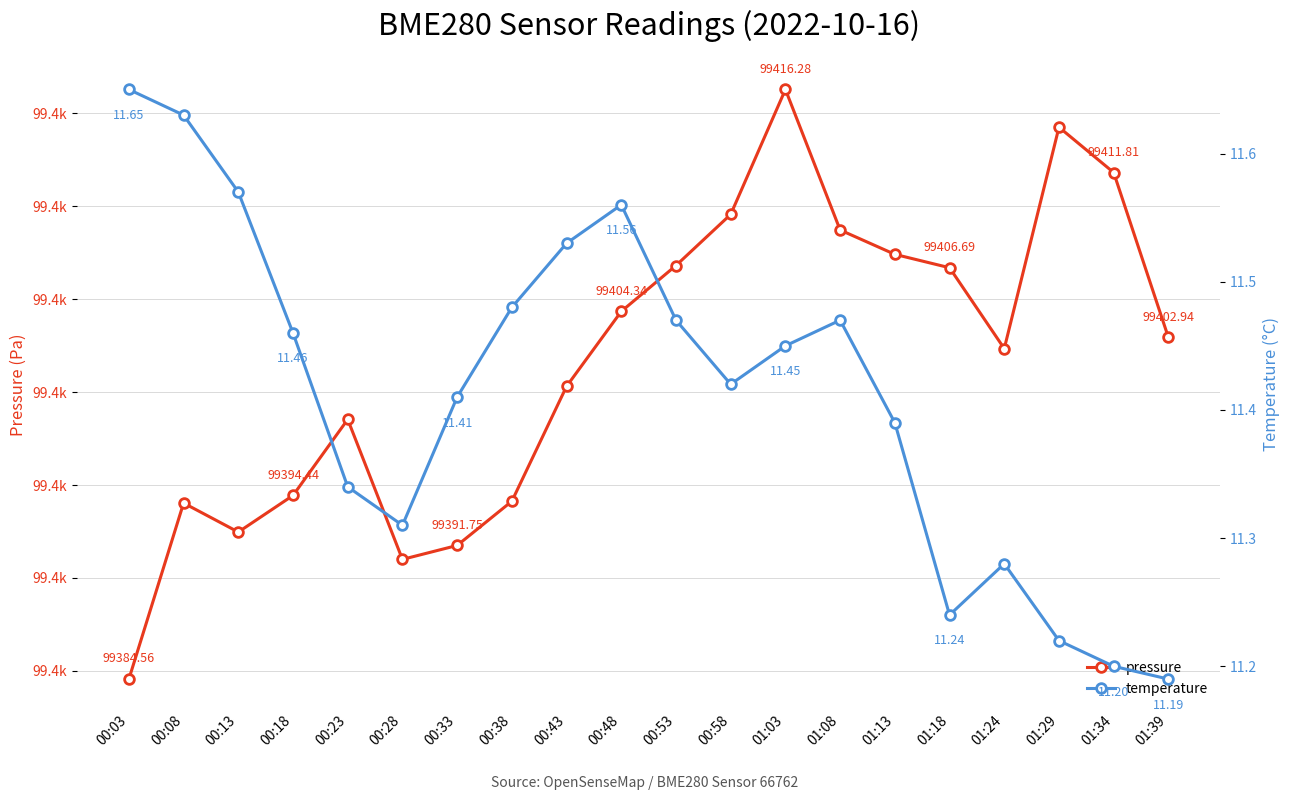

Between 00:53 and 00:38, which is larger?

00:53